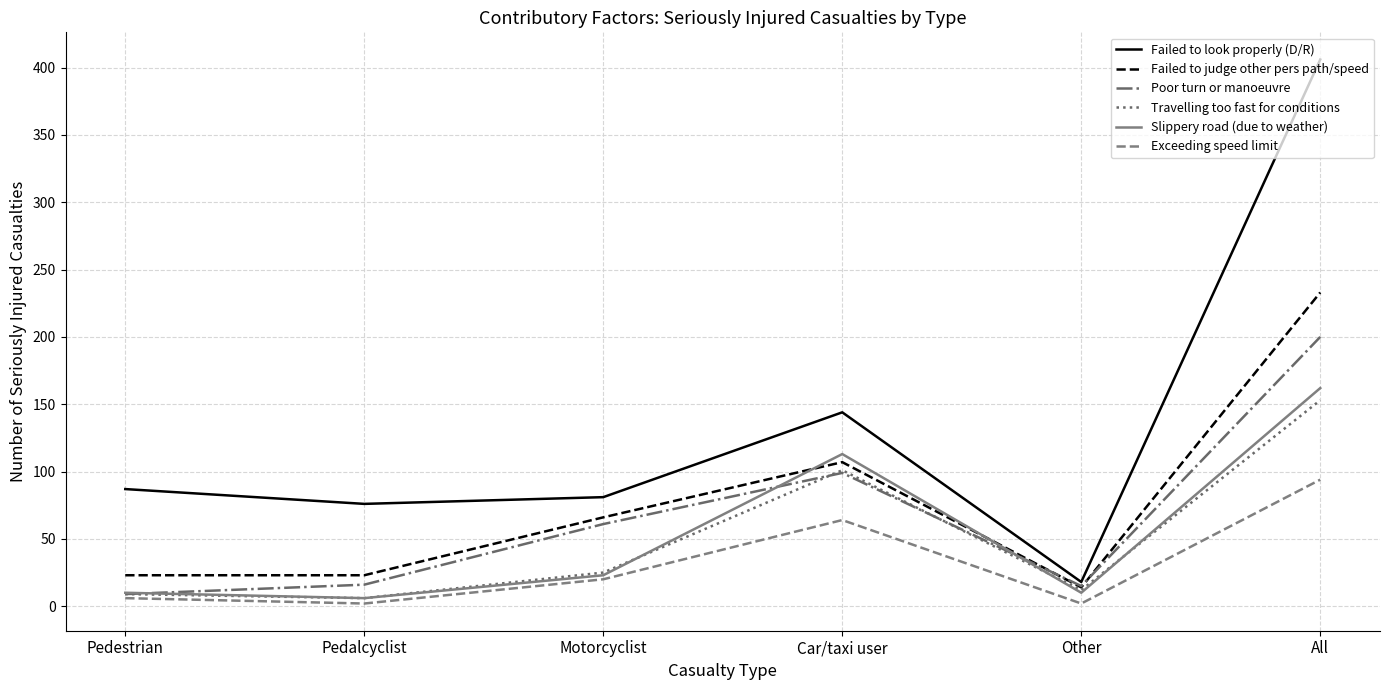

What are all the series names shown in the legend?

Failed to look properly (D/R), Failed to judge other pers path/speed, Poor turn or manoeuvre, Travelling too fast for conditions, Slippery road (due to weather), Exceeding speed limit